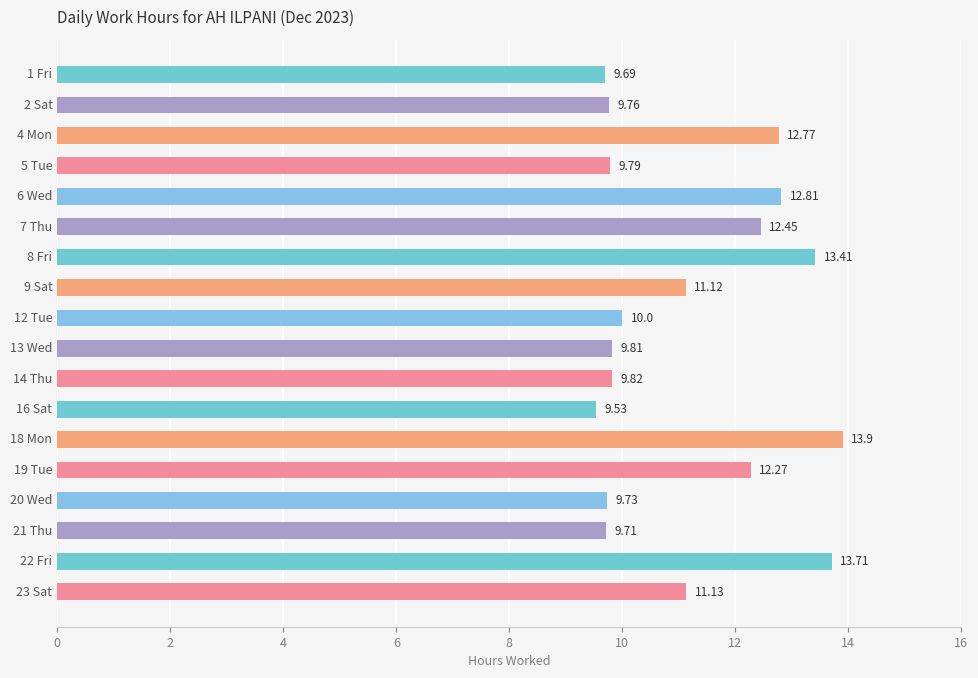

Rank the categories by value from highest to lowest.

18 Mon, 22 Fri, 8 Fri, 6 Wed, 4 Mon, 7 Thu, 19 Tue, 23 Sat, 9 Sat, 12 Tue, 14 Thu, 13 Wed, 5 Tue, 2 Sat, 20 Wed, 21 Thu, 1 Fri, 16 Sat